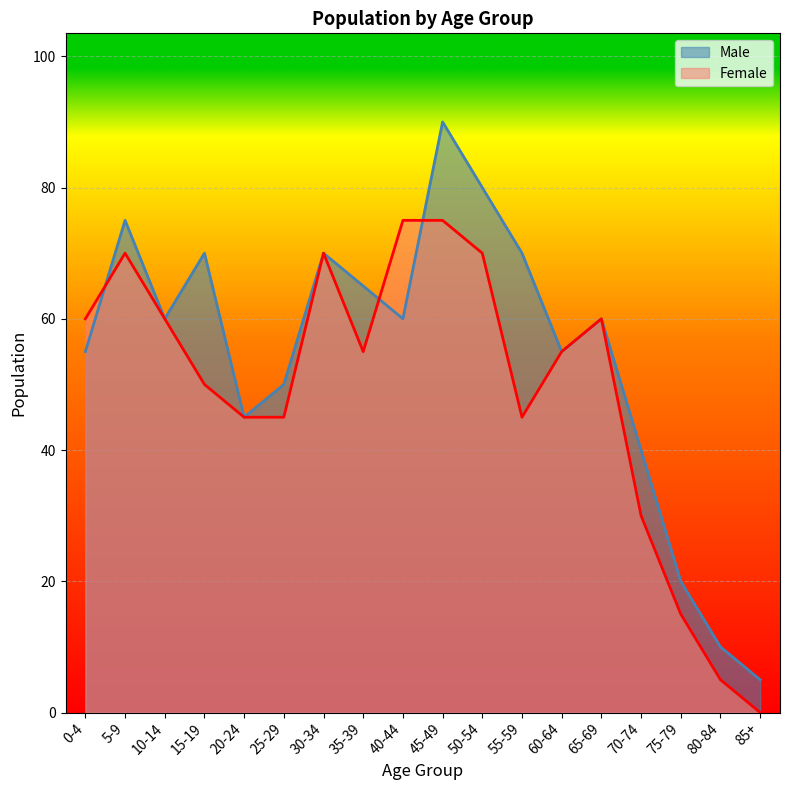

How many interior local valleys does the Male series have?

4